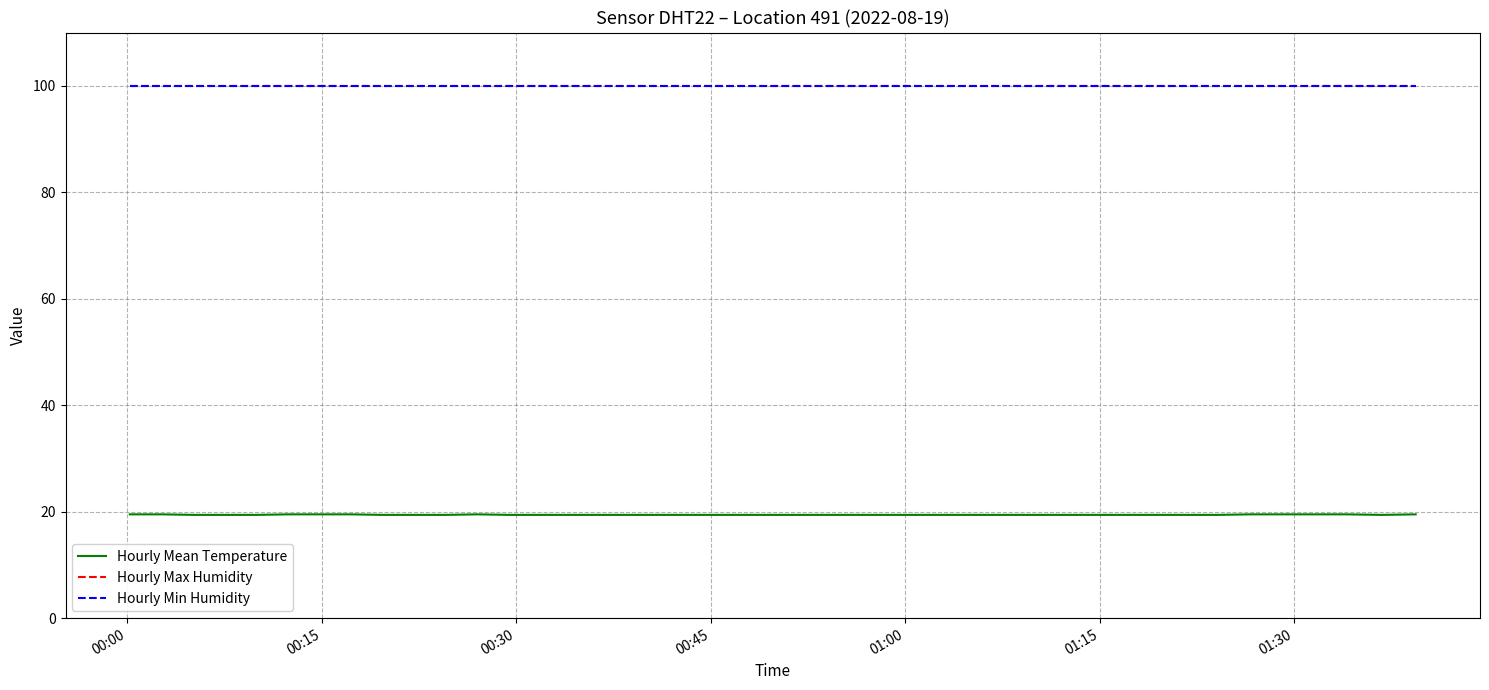

Does the chart display data point markers on the line(s)?

No